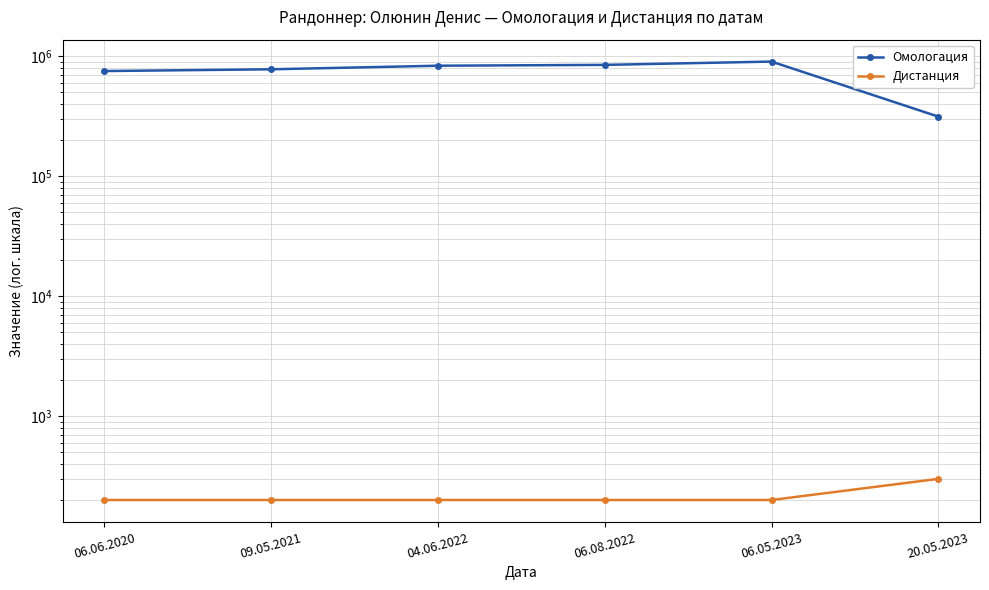

What value does the Омологация series have at 04.06.2022, to the nearest 100?

831300